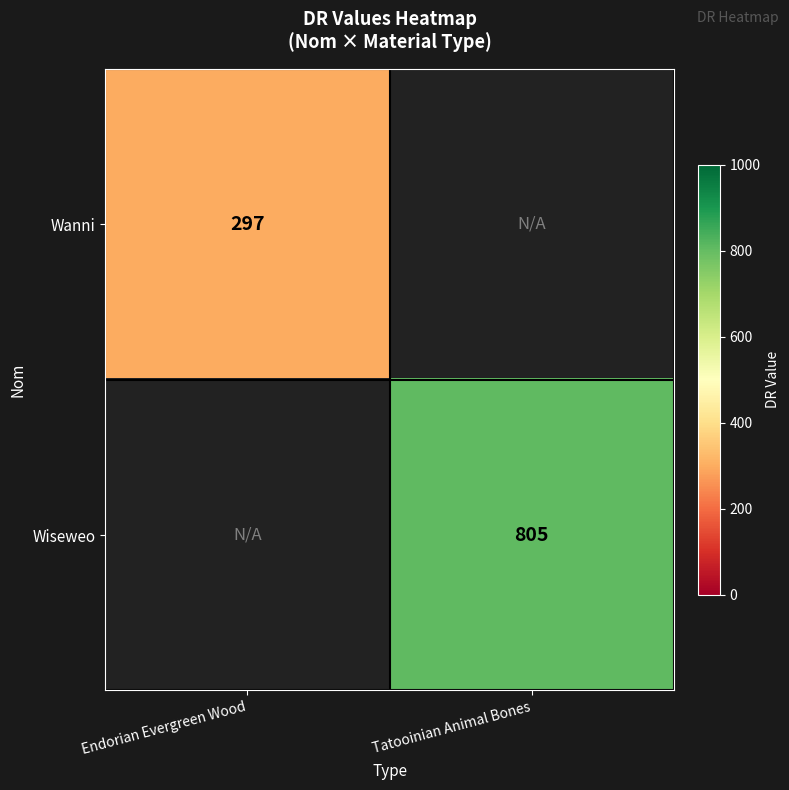

How many categories are shown in the chart?

2